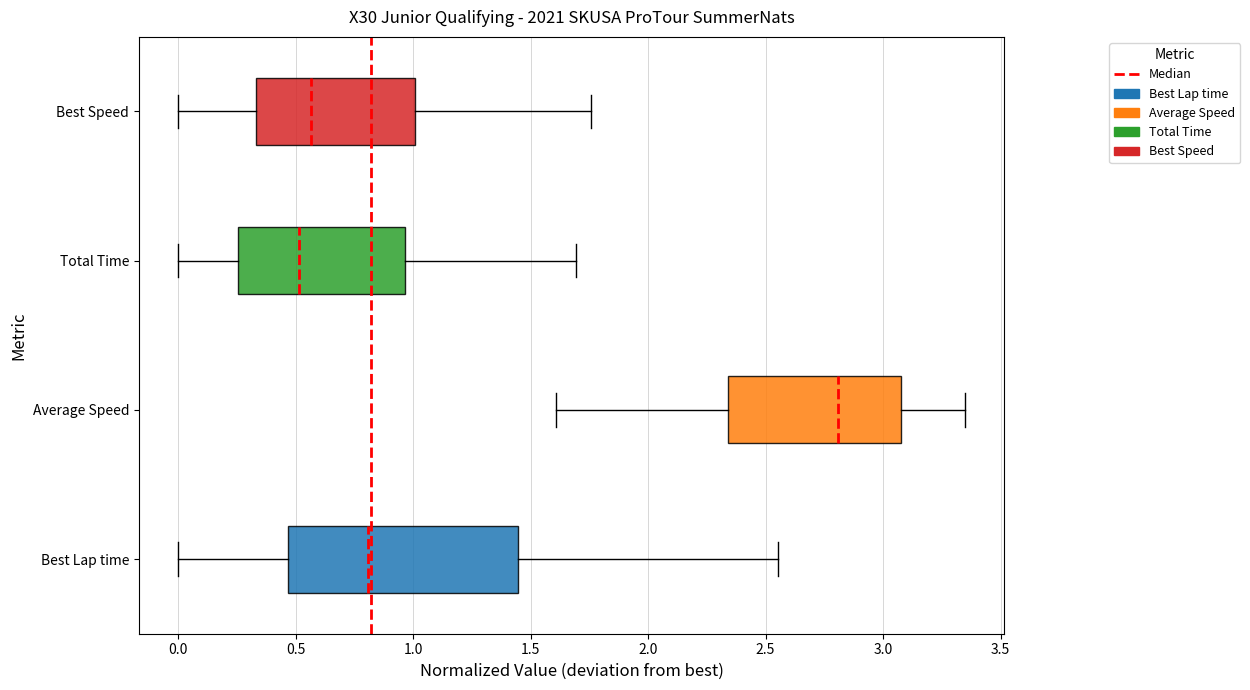

Which box has the furthest to the left median line?

Total Time